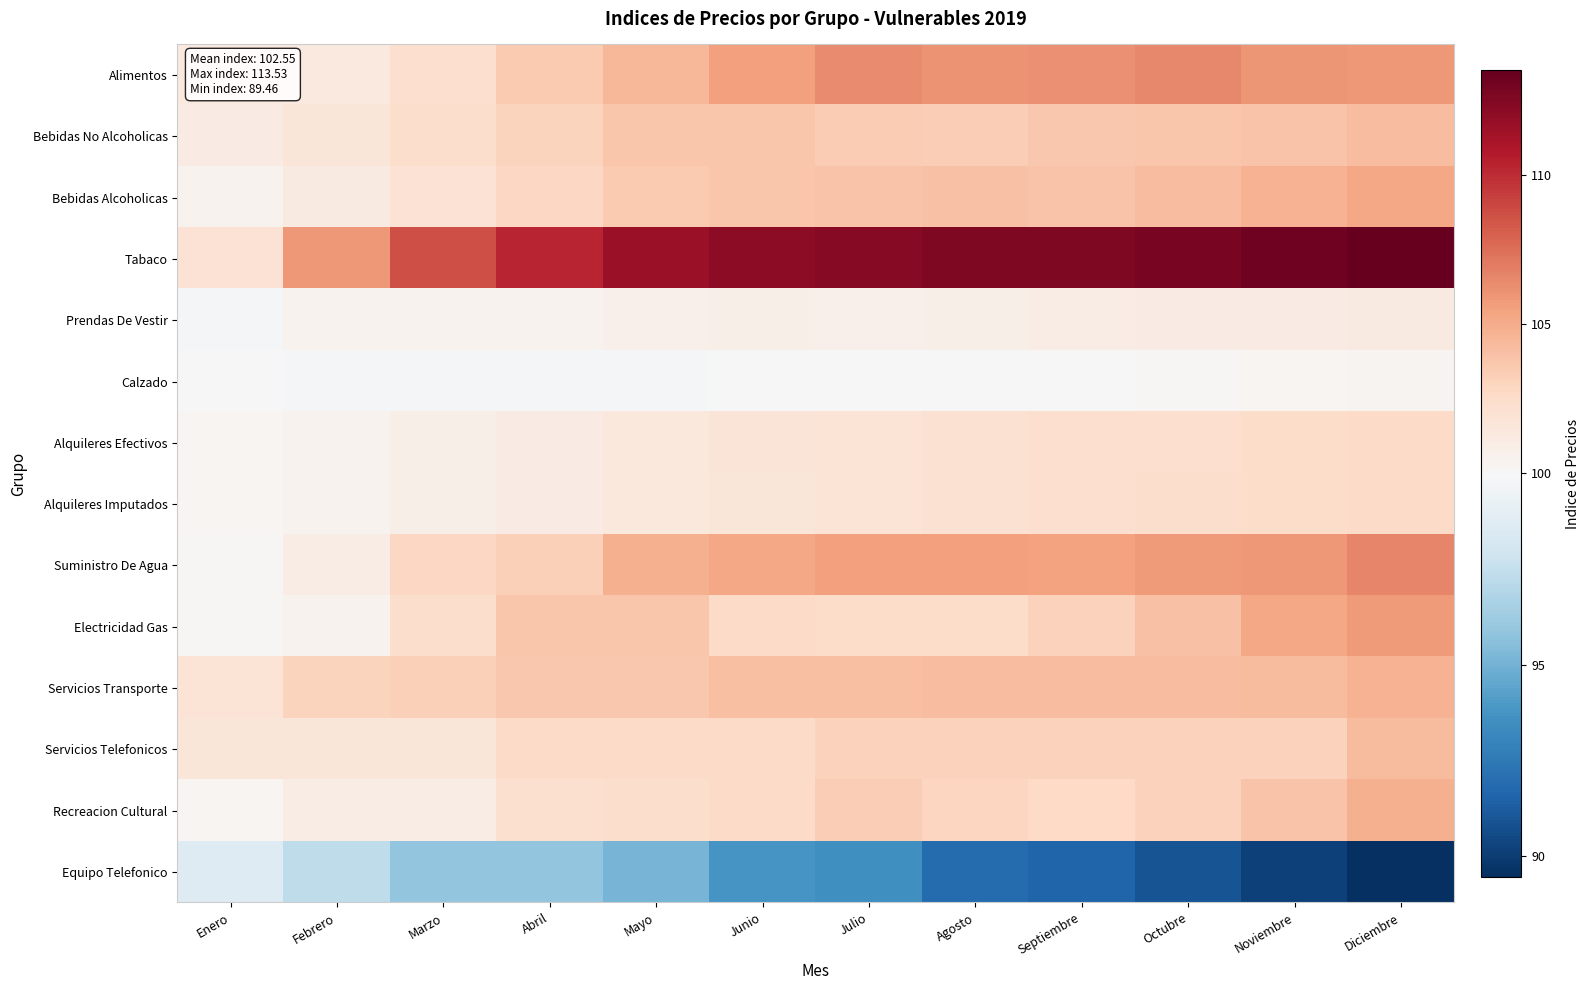

What is the difference between the highest and lowest values at Octubre?

22.0